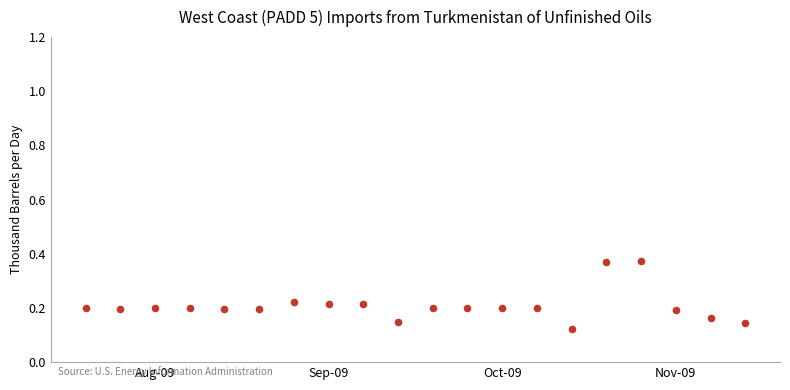

What is the range of Y values (max minus min)?

0.3